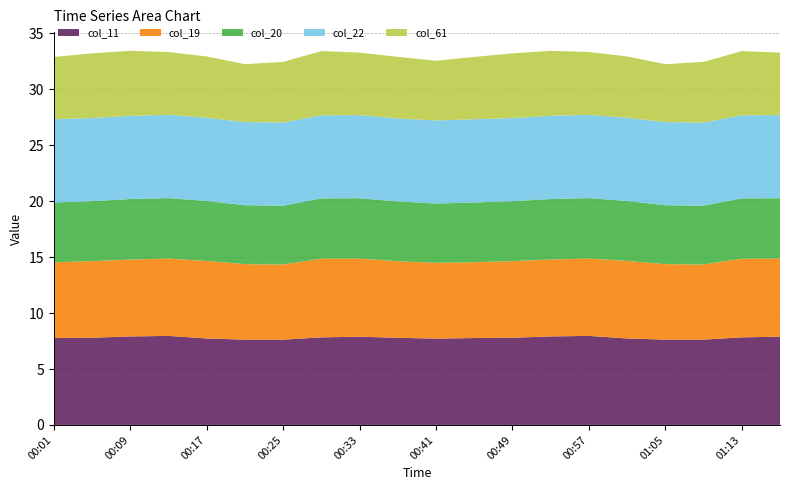

Reading left to right, transcribe all the data shown in this chart.

col_11: 7.8	7.8	7.9	8.0	7.7	7.6	7.6	7.8	7.9	7.8	7.7	7.8	7.8	7.9	8.0	7.7	7.6	7.6	7.8	7.9
col_19: 6.8	6.8	6.9	6.9	6.9	6.8	6.7	7.0	7.0	6.8	6.8	6.8	6.8	6.9	6.9	6.9	6.8	6.7	7.0	7.0
col_20: 5.3	5.4	5.4	5.4	5.4	5.3	5.3	5.4	5.4	5.3	5.3	5.3	5.4	5.4	5.4	5.4	5.3	5.3	5.4	5.4
col_22: 7.4	7.4	7.4	7.4	7.4	7.4	7.4	7.4	7.4	7.4	7.4	7.4	7.4	7.4	7.4	7.4	7.4	7.4	7.4	7.4
col_61: 5.6	5.8	5.8	5.6	5.5	5.2	5.4	5.7	5.6	5.5	5.3	5.6	5.8	5.8	5.6	5.5	5.2	5.4	5.7	5.6